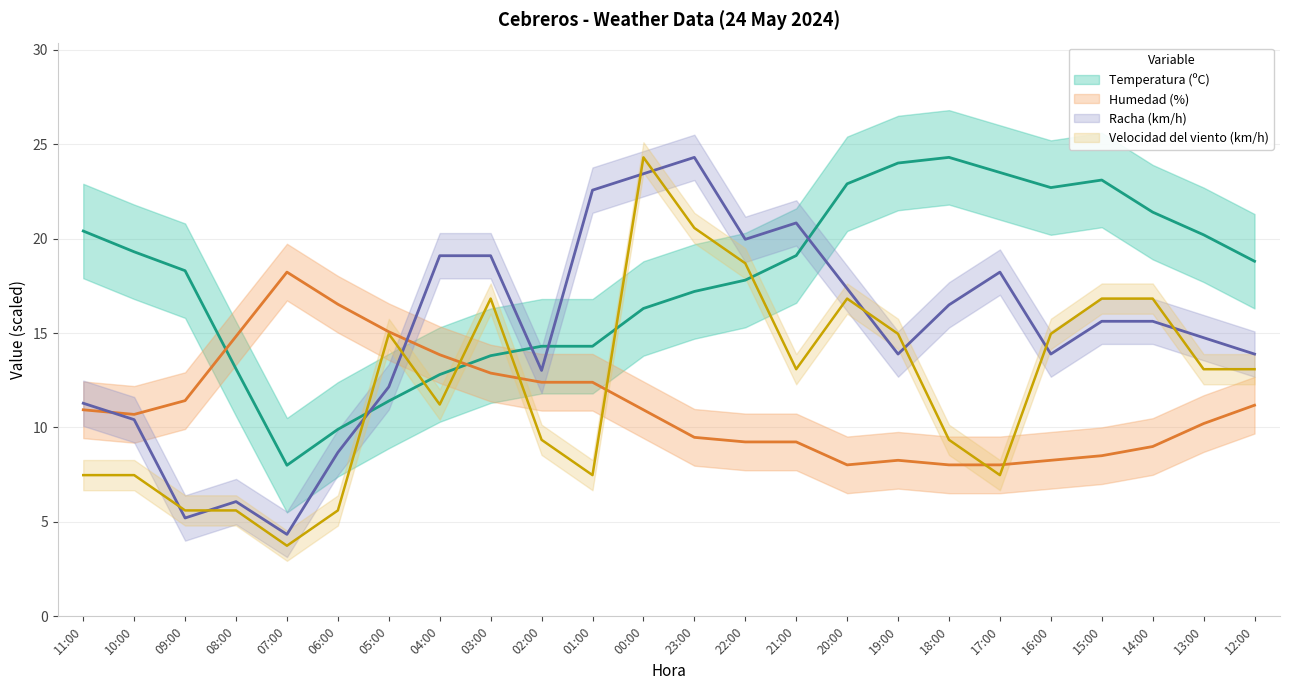

What is the approximate value of Velocidad del viento (km/h) at 10:00?

7.5